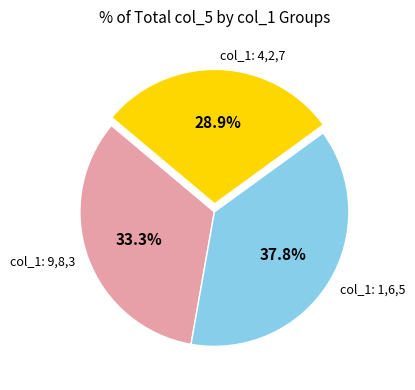

What is the ratio of the value at col_1: 1,6,5 to the value at col_1: 9,8,3?

1.1